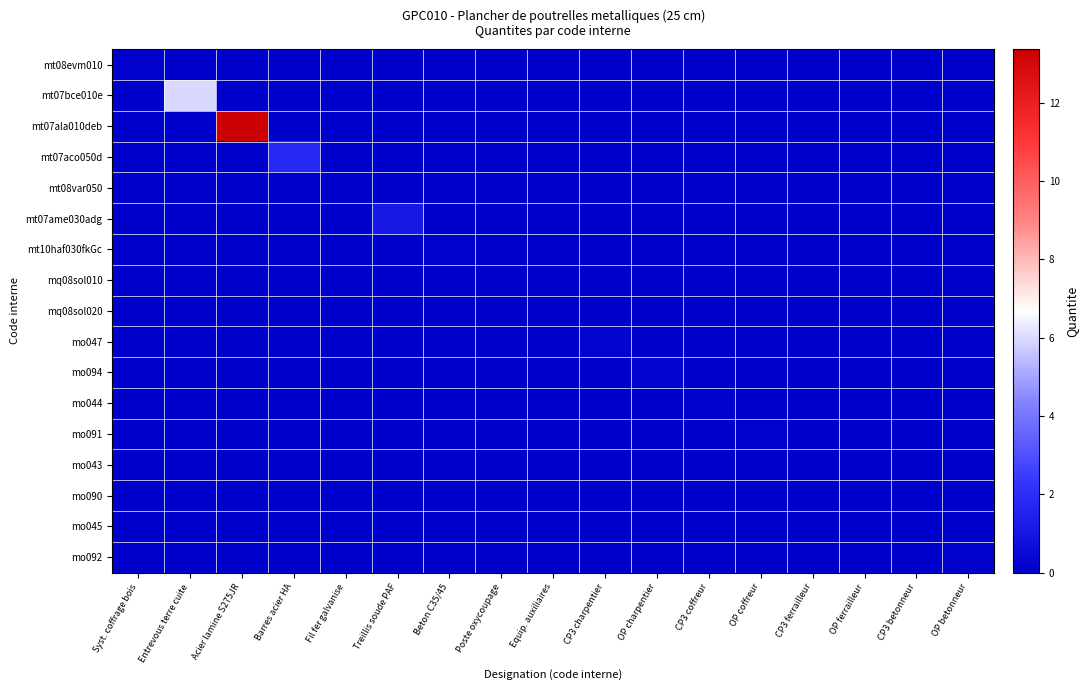

Reading left to right, transcribe all the data shown in this chart.

mt08evm010: Syst. coffrage bois=0.1	Entrevous terre cuite=0.0	Acier lamine S275JR=0.0	Barres acier HA=0.0	Fil fer galvanise=0.0	Treillis soude PAF=0.0	Beton C35/45=0.0	Poste oxycoupage=0.0	Equip. auxiliaires=0.0	CP3 charpentier=0.0	OP charpentier=0.0	CP3 coffreur=0.0	OP coffreur=0.0	CP3 ferrailleur=0.0	OP ferrailleur=0.0	CP3 betonneur=0.0	OP betonneur=0.0
mt07bce010e: Syst. coffrage bois=0.0	Entrevous terre cuite=6.0	Acier lamine S275JR=0.0	Barres acier HA=0.0	Fil fer galvanise=0.0	Treillis soude PAF=0.0	Beton C35/45=0.0	Poste oxycoupage=0.0	Equip. auxiliaires=0.0	CP3 charpentier=0.0	OP charpentier=0.0	CP3 coffreur=0.0	OP coffreur=0.0	CP3 ferrailleur=0.0	OP ferrailleur=0.0	CP3 betonneur=0.0	OP betonneur=0.0
mt07ala010deb: Syst. coffrage bois=0.0	Entrevous terre cuite=0.0	Acier lamine S275JR=13.4	Barres acier HA=0.0	Fil fer galvanise=0.0	Treillis soude PAF=0.0	Beton C35/45=0.0	Poste oxycoupage=0.0	Equip. auxiliaires=0.0	CP3 charpentier=0.0	OP charpentier=0.0	CP3 coffreur=0.0	OP coffreur=0.0	CP3 ferrailleur=0.0	OP ferrailleur=0.0	CP3 betonneur=0.0	OP betonneur=0.0
mt07aco050d: Syst. coffrage bois=0.0	Entrevous terre cuite=0.0	Acier lamine S275JR=0.0	Barres acier HA=1.8	Fil fer galvanise=0.0	Treillis soude PAF=0.0	Beton C35/45=0.0	Poste oxycoupage=0.0	Equip. auxiliaires=0.0	CP3 charpentier=0.0	OP charpentier=0.0	CP3 coffreur=0.0	OP coffreur=0.0	CP3 ferrailleur=0.0	OP ferrailleur=0.0	CP3 betonneur=0.0	OP betonneur=0.0
mt08var050: Syst. coffrage bois=0.0	Entrevous terre cuite=0.0	Acier lamine S275JR=0.0	Barres acier HA=0.0	Fil fer galvanise=0.0	Treillis soude PAF=0.0	Beton C35/45=0.0	Poste oxycoupage=0.0	Equip. auxiliaires=0.0	CP3 charpentier=0.0	OP charpentier=0.0	CP3 coffreur=0.0	OP coffreur=0.0	CP3 ferrailleur=0.0	OP ferrailleur=0.0	CP3 betonneur=0.0	OP betonneur=0.0
mt07ame030adg: Syst. coffrage bois=0.0	Entrevous terre cuite=0.0	Acier lamine S275JR=0.0	Barres acier HA=0.0	Fil fer galvanise=0.0	Treillis soude PAF=1.1	Beton C35/45=0.0	Poste oxycoupage=0.0	Equip. auxiliaires=0.0	CP3 charpentier=0.0	OP charpentier=0.0	CP3 coffreur=0.0	OP coffreur=0.0	CP3 ferrailleur=0.0	OP ferrailleur=0.0	CP3 betonneur=0.0	OP betonneur=0.0
mt10haf030fkGc: Syst. coffrage bois=0.0	Entrevous terre cuite=0.0	Acier lamine S275JR=0.0	Barres acier HA=0.0	Fil fer galvanise=0.0	Treillis soude PAF=0.0	Beton C35/45=0.1	Poste oxycoupage=0.0	Equip. auxiliaires=0.0	CP3 charpentier=0.0	OP charpentier=0.0	CP3 coffreur=0.0	OP coffreur=0.0	CP3 ferrailleur=0.0	OP ferrailleur=0.0	CP3 betonneur=0.0	OP betonneur=0.0
mq08sol010: Syst. coffrage bois=0.0	Entrevous terre cuite=0.0	Acier lamine S275JR=0.0	Barres acier HA=0.0	Fil fer galvanise=0.0	Treillis soude PAF=0.0	Beton C35/45=0.0	Poste oxycoupage=0.0	Equip. auxiliaires=0.0	CP3 charpentier=0.0	OP charpentier=0.0	CP3 coffreur=0.0	OP coffreur=0.0	CP3 ferrailleur=0.0	OP ferrailleur=0.0	CP3 betonneur=0.0	OP betonneur=0.0
mq08sol020: Syst. coffrage bois=0.0	Entrevous terre cuite=0.0	Acier lamine S275JR=0.0	Barres acier HA=0.0	Fil fer galvanise=0.0	Treillis soude PAF=0.0	Beton C35/45=0.0	Poste oxycoupage=0.0	Equip. auxiliaires=0.0	CP3 charpentier=0.0	OP charpentier=0.0	CP3 coffreur=0.0	OP coffreur=0.0	CP3 ferrailleur=0.0	OP ferrailleur=0.0	CP3 betonneur=0.0	OP betonneur=0.0
mo047: Syst. coffrage bois=0.0	Entrevous terre cuite=0.0	Acier lamine S275JR=0.0	Barres acier HA=0.0	Fil fer galvanise=0.0	Treillis soude PAF=0.0	Beton C35/45=0.0	Poste oxycoupage=0.0	Equip. auxiliaires=0.0	CP3 charpentier=0.2	OP charpentier=0.0	CP3 coffreur=0.0	OP coffreur=0.0	CP3 ferrailleur=0.0	OP ferrailleur=0.0	CP3 betonneur=0.0	OP betonneur=0.0
mo094: Syst. coffrage bois=0.0	Entrevous terre cuite=0.0	Acier lamine S275JR=0.0	Barres acier HA=0.0	Fil fer galvanise=0.0	Treillis soude PAF=0.0	Beton C35/45=0.0	Poste oxycoupage=0.0	Equip. auxiliaires=0.0	CP3 charpentier=0.0	OP charpentier=0.2	CP3 coffreur=0.0	OP coffreur=0.0	CP3 ferrailleur=0.0	OP ferrailleur=0.0	CP3 betonneur=0.0	OP betonneur=0.0
mo044: Syst. coffrage bois=0.0	Entrevous terre cuite=0.0	Acier lamine S275JR=0.0	Barres acier HA=0.0	Fil fer galvanise=0.0	Treillis soude PAF=0.0	Beton C35/45=0.0	Poste oxycoupage=0.0	Equip. auxiliaires=0.0	CP3 charpentier=0.0	OP charpentier=0.0	CP3 coffreur=0.1	OP coffreur=0.0	CP3 ferrailleur=0.0	OP ferrailleur=0.0	CP3 betonneur=0.0	OP betonneur=0.0
mo091: Syst. coffrage bois=0.0	Entrevous terre cuite=0.0	Acier lamine S275JR=0.0	Barres acier HA=0.0	Fil fer galvanise=0.0	Treillis soude PAF=0.0	Beton C35/45=0.0	Poste oxycoupage=0.0	Equip. auxiliaires=0.0	CP3 charpentier=0.0	OP charpentier=0.0	CP3 coffreur=0.0	OP coffreur=0.1	CP3 ferrailleur=0.0	OP ferrailleur=0.0	CP3 betonneur=0.0	OP betonneur=0.0
mo043: Syst. coffrage bois=0.0	Entrevous terre cuite=0.0	Acier lamine S275JR=0.0	Barres acier HA=0.0	Fil fer galvanise=0.0	Treillis soude PAF=0.0	Beton C35/45=0.0	Poste oxycoupage=0.0	Equip. auxiliaires=0.0	CP3 charpentier=0.0	OP charpentier=0.0	CP3 coffreur=0.0	OP coffreur=0.0	CP3 ferrailleur=0.0	OP ferrailleur=0.0	CP3 betonneur=0.0	OP betonneur=0.0
mo090: Syst. coffrage bois=0.0	Entrevous terre cuite=0.0	Acier lamine S275JR=0.0	Barres acier HA=0.0	Fil fer galvanise=0.0	Treillis soude PAF=0.0	Beton C35/45=0.0	Poste oxycoupage=0.0	Equip. auxiliaires=0.0	CP3 charpentier=0.0	OP charpentier=0.0	CP3 coffreur=0.0	OP coffreur=0.0	CP3 ferrailleur=0.0	OP ferrailleur=0.0	CP3 betonneur=0.0	OP betonneur=0.0
mo045: Syst. coffrage bois=0.0	Entrevous terre cuite=0.0	Acier lamine S275JR=0.0	Barres acier HA=0.0	Fil fer galvanise=0.0	Treillis soude PAF=0.0	Beton C35/45=0.0	Poste oxycoupage=0.0	Equip. auxiliaires=0.0	CP3 charpentier=0.0	OP charpentier=0.0	CP3 coffreur=0.0	OP coffreur=0.0	CP3 ferrailleur=0.0	OP ferrailleur=0.0	CP3 betonneur=0.0	OP betonneur=0.0
mo092: Syst. coffrage bois=0.0	Entrevous terre cuite=0.0	Acier lamine S275JR=0.0	Barres acier HA=0.0	Fil fer galvanise=0.0	Treillis soude PAF=0.0	Beton C35/45=0.0	Poste oxycoupage=0.0	Equip. auxiliaires=0.0	CP3 charpentier=0.0	OP charpentier=0.0	CP3 coffreur=0.0	OP coffreur=0.0	CP3 ferrailleur=0.0	OP ferrailleur=0.0	CP3 betonneur=0.0	OP betonneur=0.1